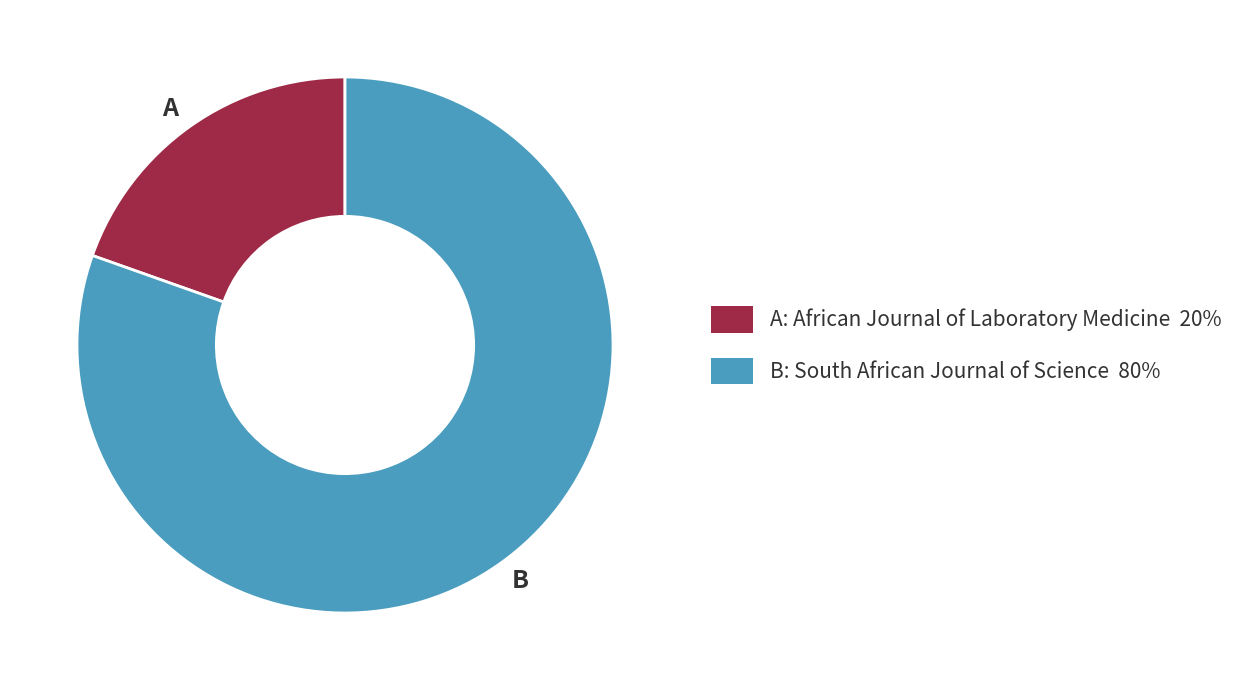

Rank the categories by value from highest to lowest.

B, A